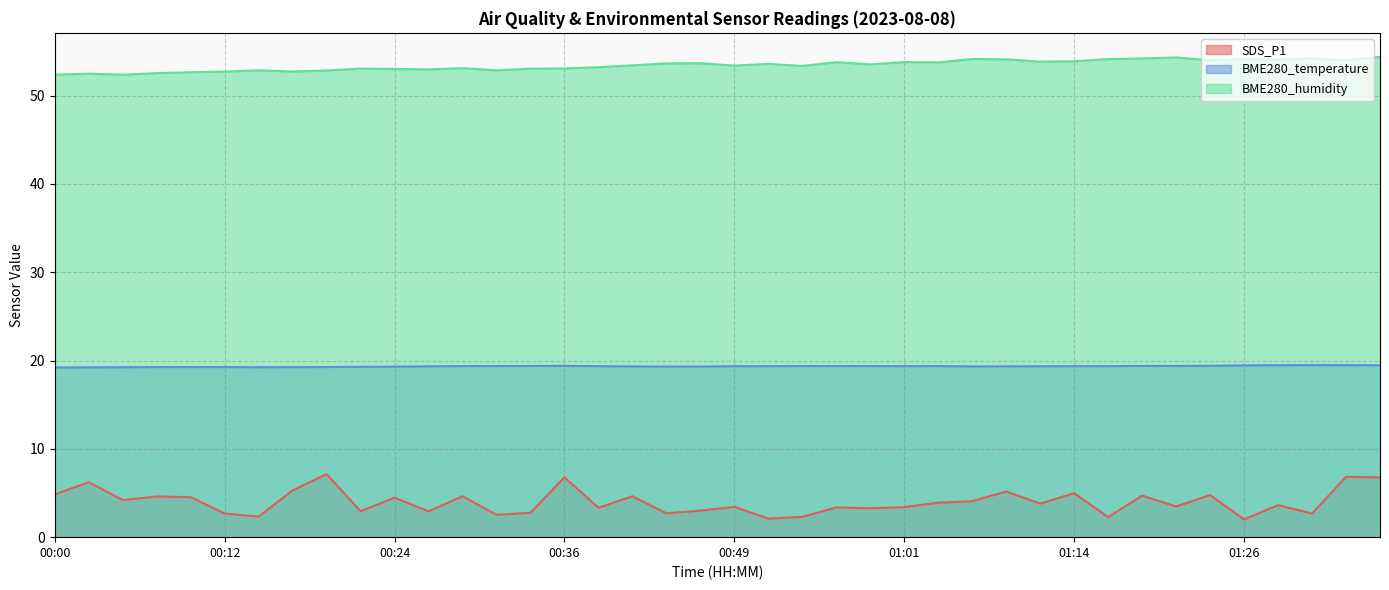

In SDS_P1, how many points are lower than both neighbors (excluding endpoints)?

14